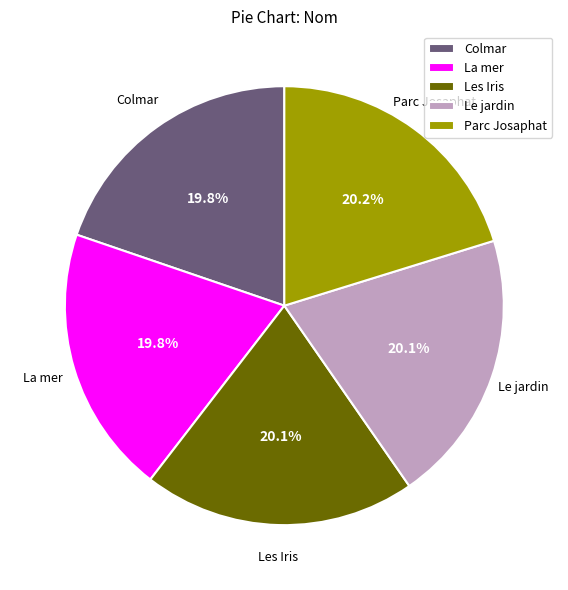

Approximately how many times larger is the value at Le jardin compared to Parc Josaphat?

1.0